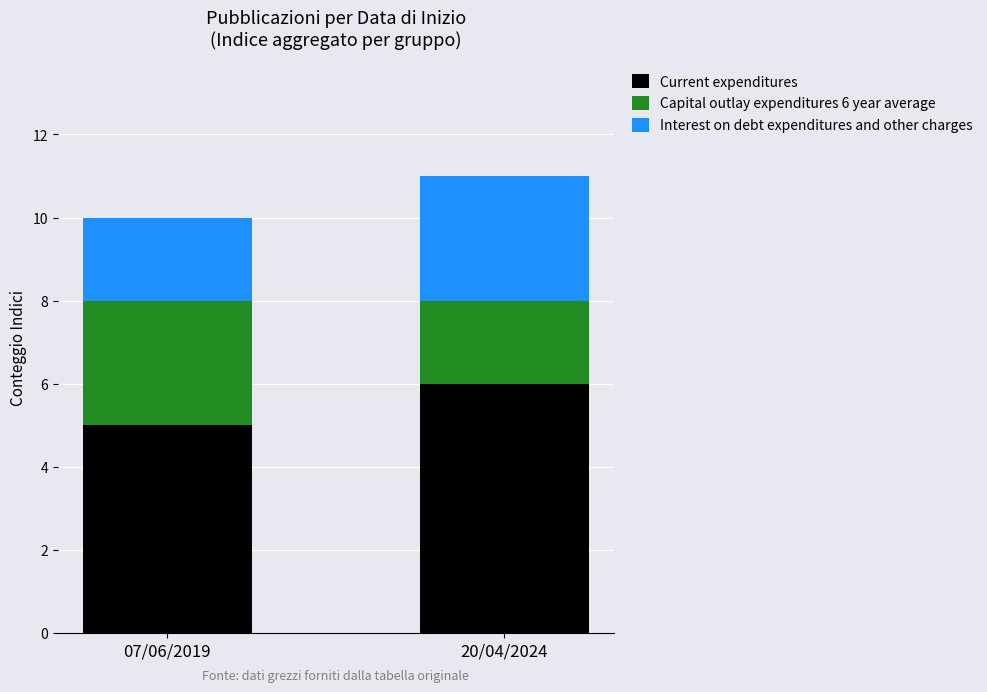

How many bars are there in total?

2